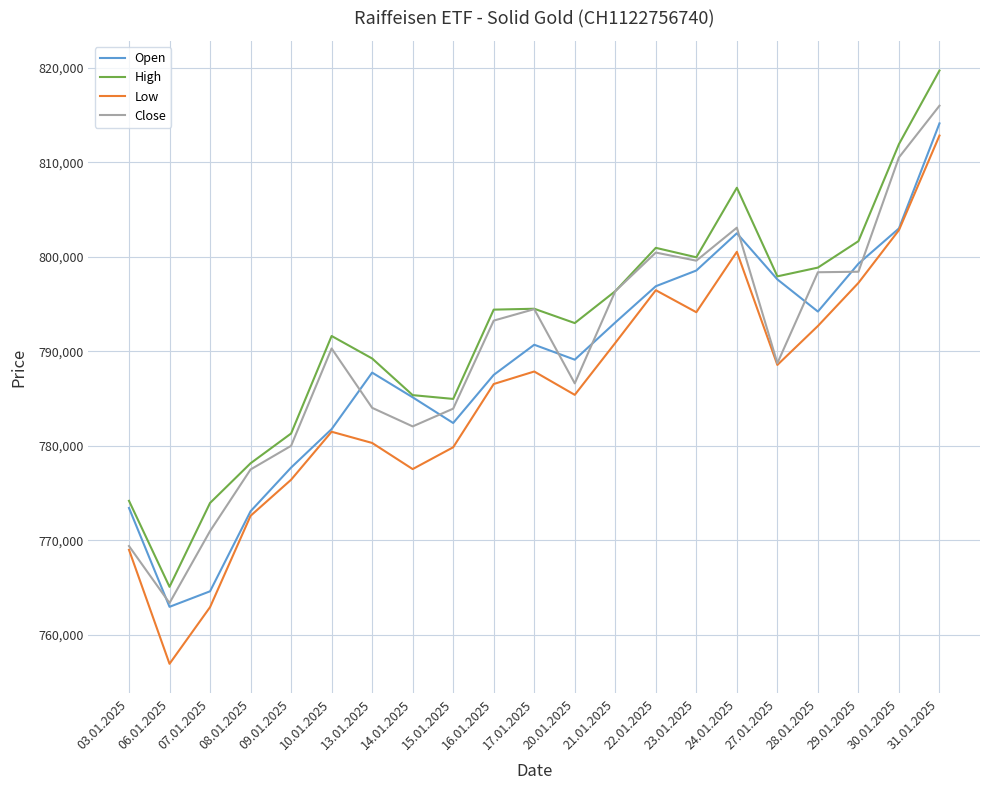

What position from the right is 16.01.2025?

12